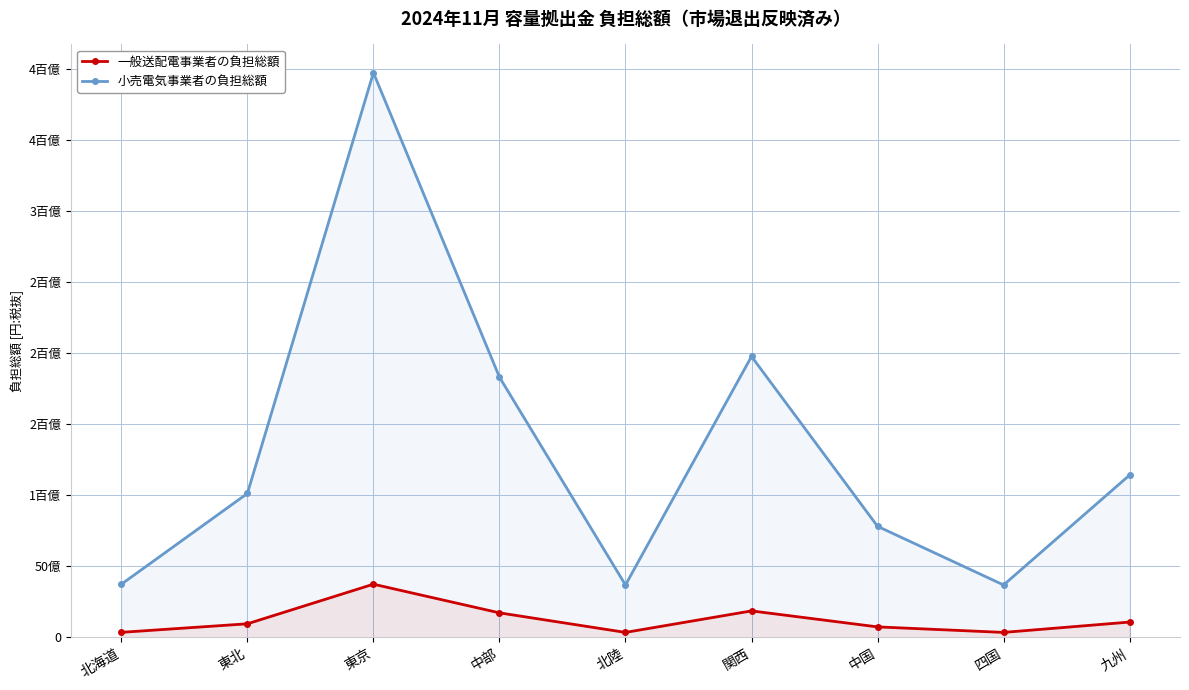

The 一般送配電事業者の負担総額 series shows 4964335172 at 東京. True or false?

False